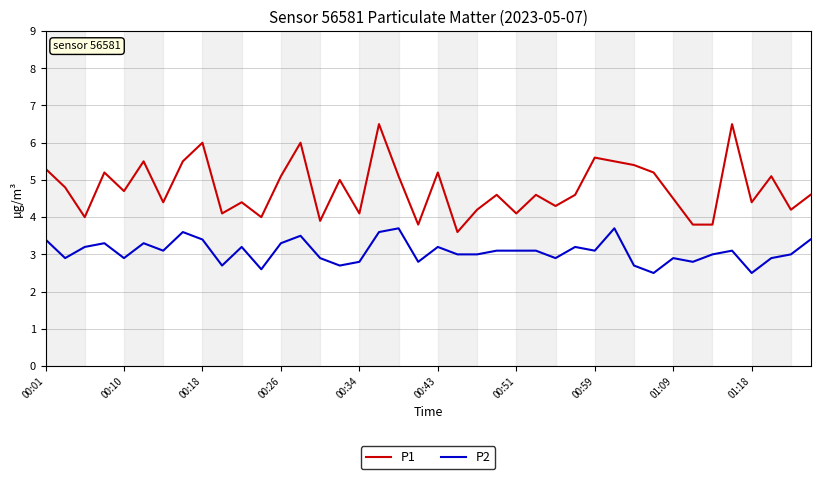

What is the difference between the maximum and minimum values in the P2 series?

1.2